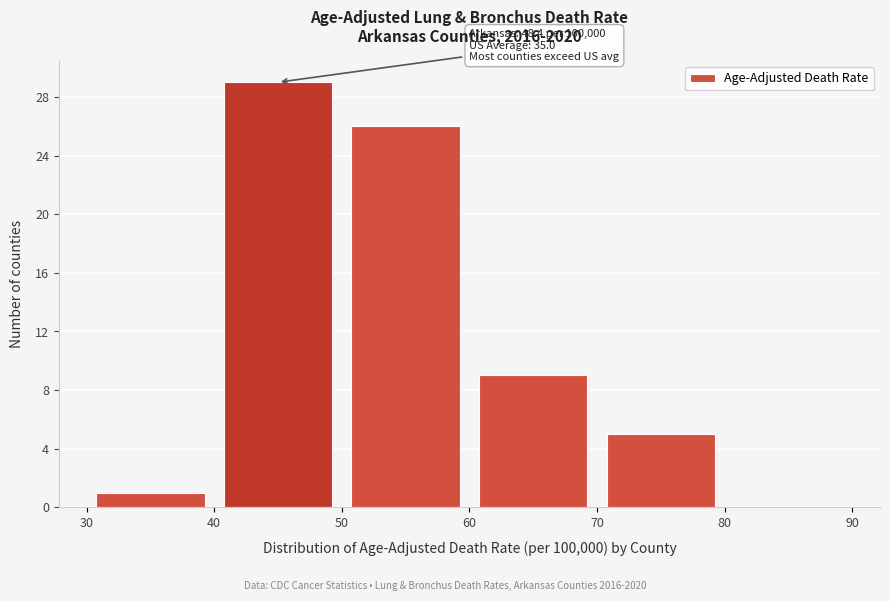

Which range on the x-axis has the tallest bar?

40 to 50